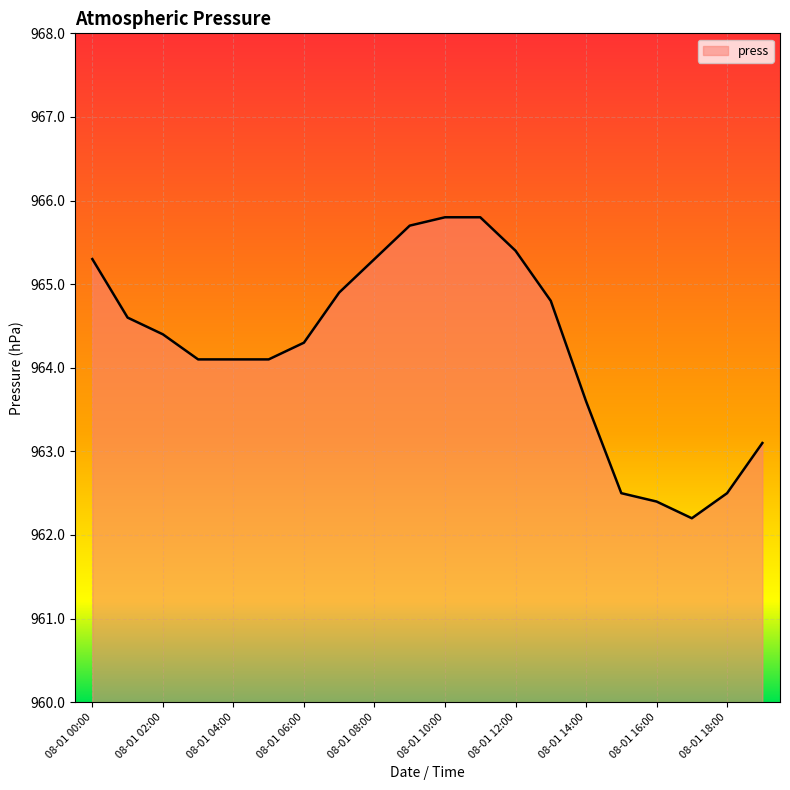

What is the minimum value shown in the chart?

962.2